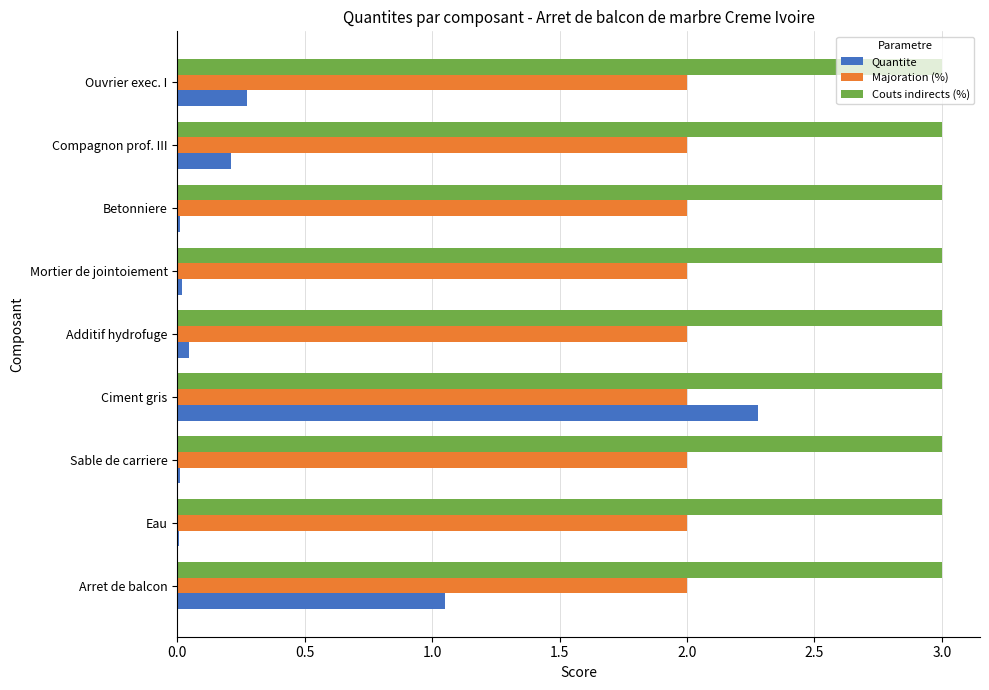

The Quantite series shows 1.6 at Arret de balcon. True or false?

False